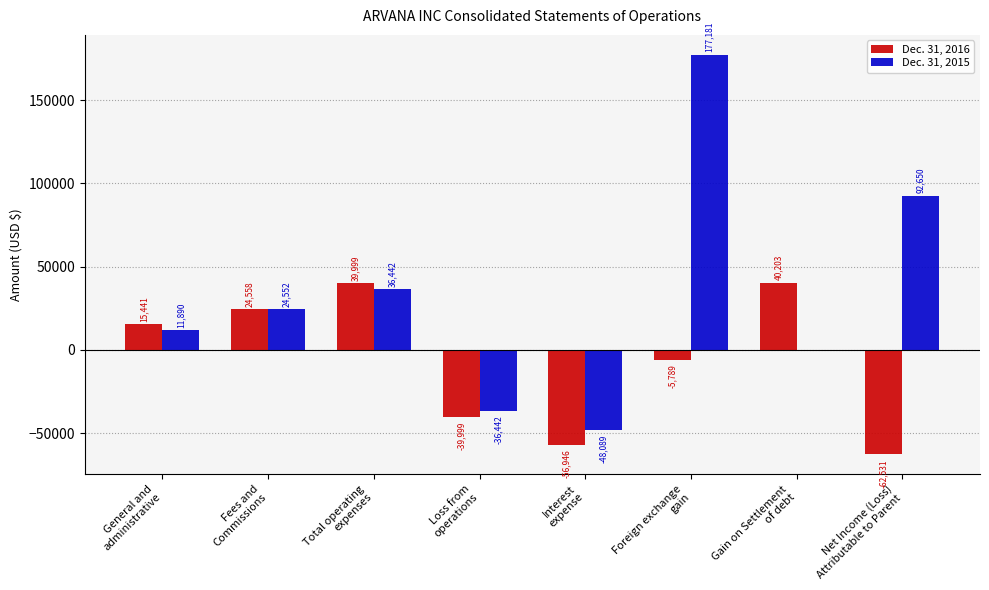

What is the highest value of the Dec. 31, 2015 series?

177181